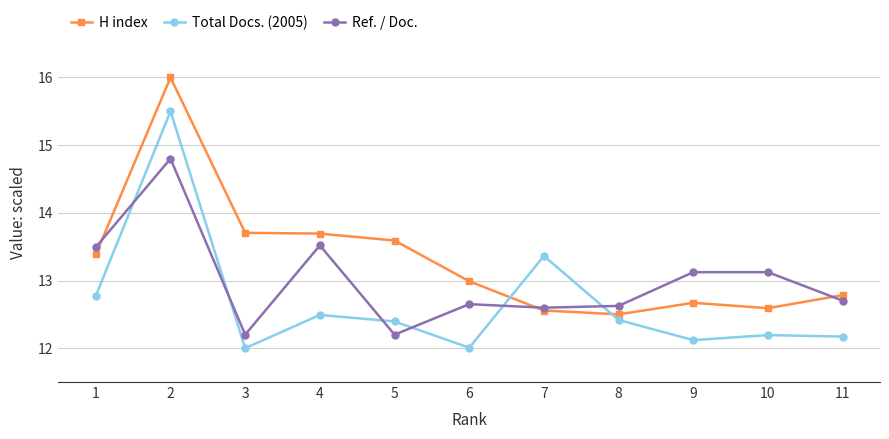

What is the smallest value displayed?

12.0